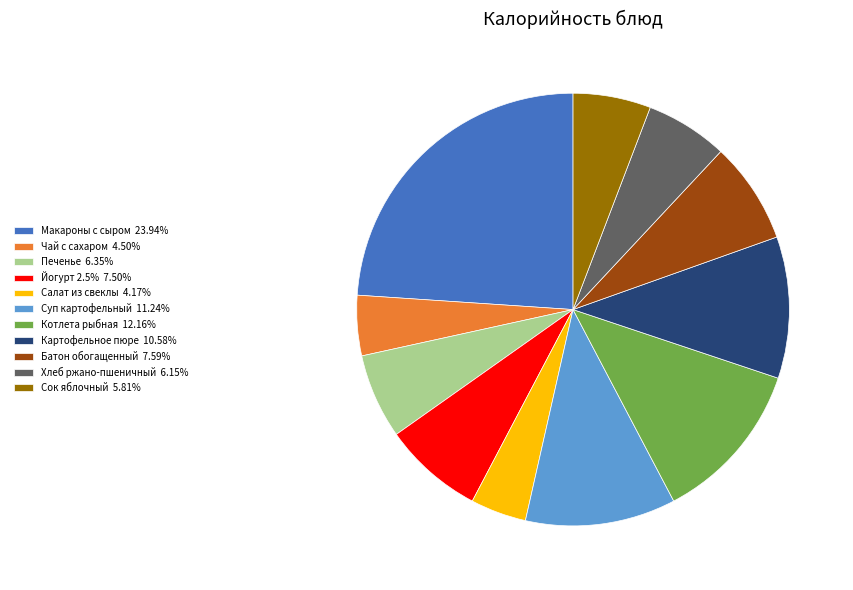

Combined, do Сок яблочный 5.81% and Суп картофельный 11.24% account for over 50%?

No